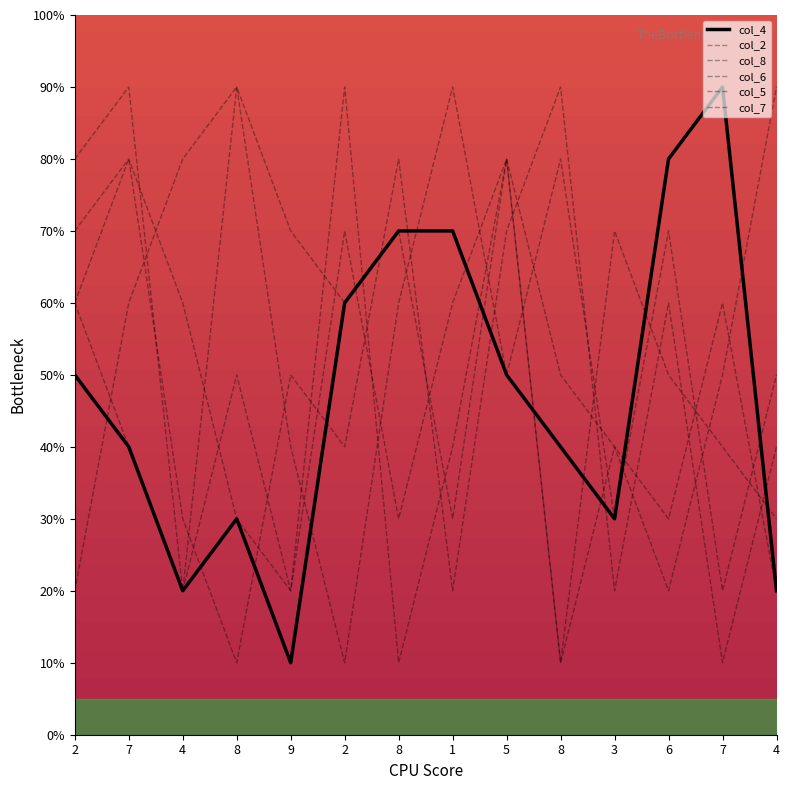

List the labels in order of col_6 value, largest first.

2, 7, 5, 2, 4, 7, 8, 1, 3, 8, 6, 9, 4, 8